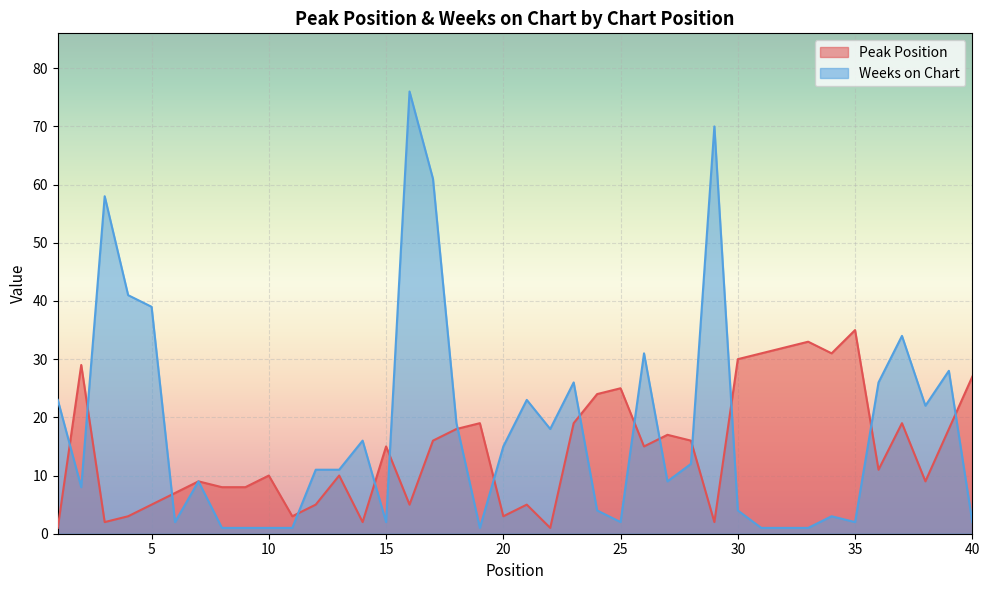

Which label corresponds to the smallest value in the chart?

1